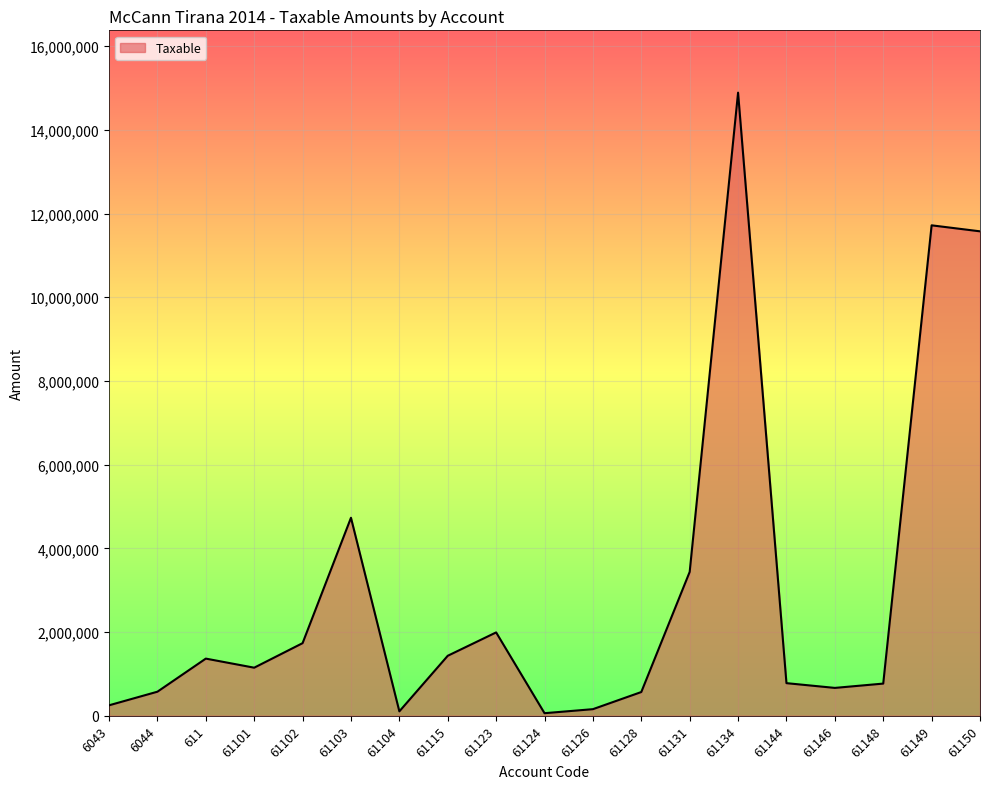

What is the greatest value displayed?

14887859.8